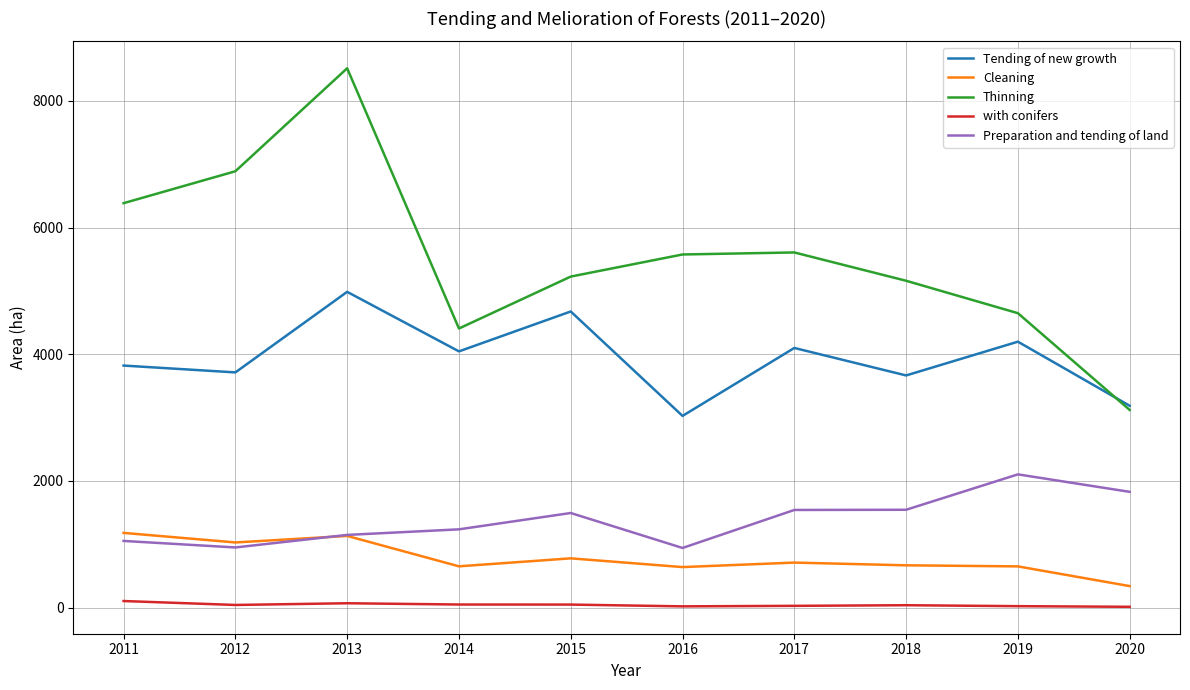

Which series has the largest range (max minus min)?

Thinning